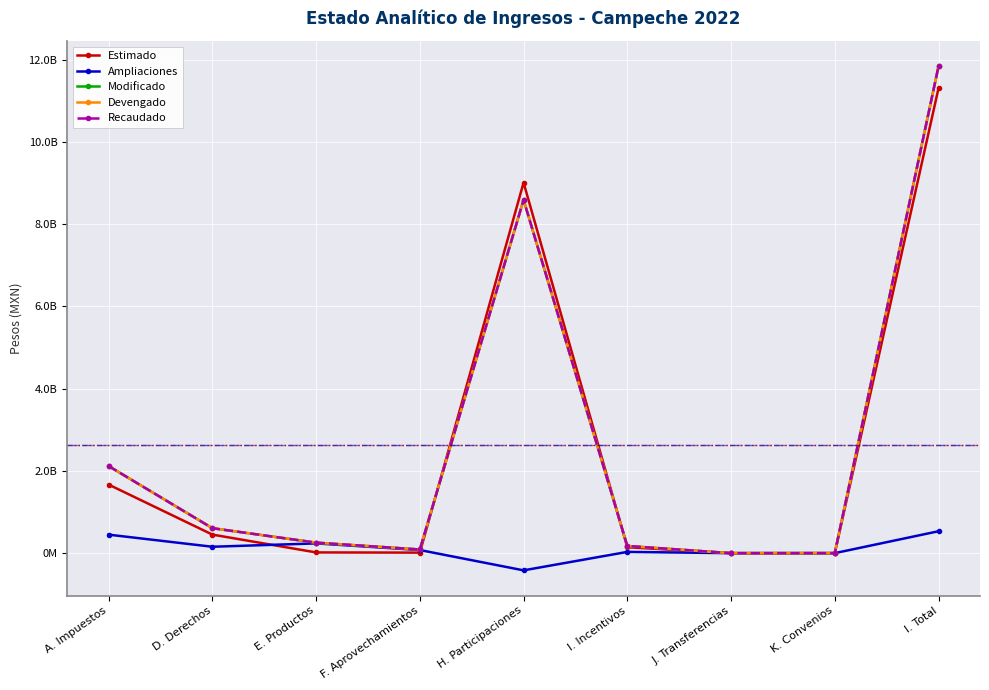

Does the chart have visible grid lines?

Yes